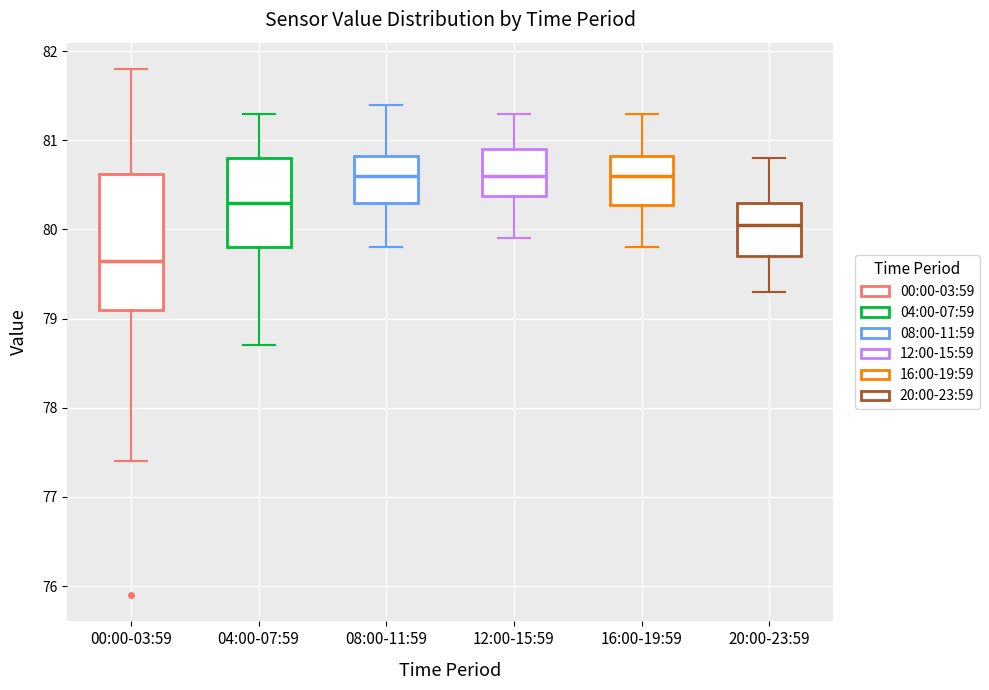

Which box has the lowest median line?

00:00-03:59